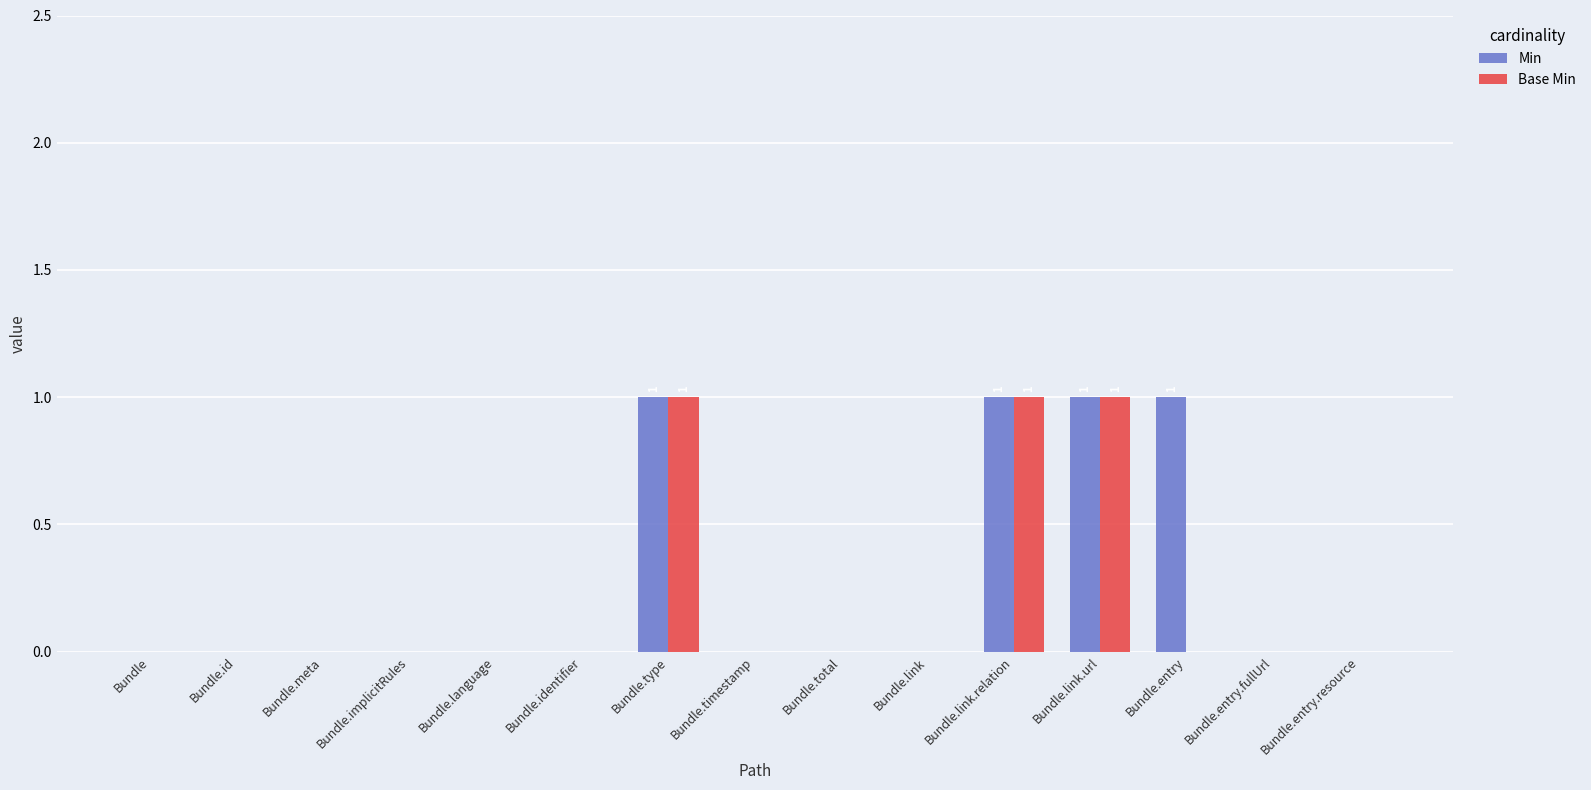

Does the chart contain stacked bars?

No